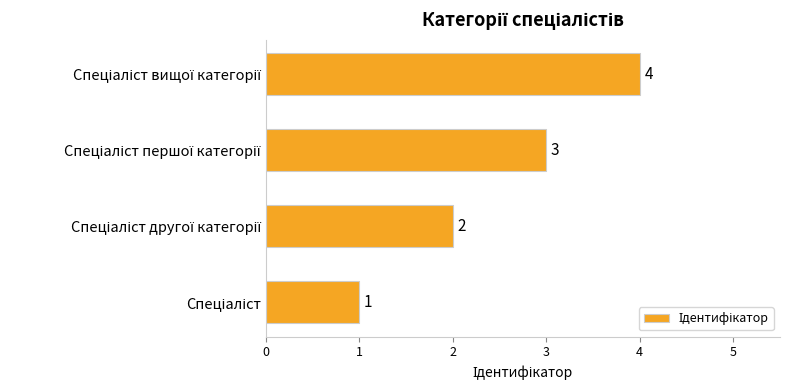

What is the sum of all values?

10